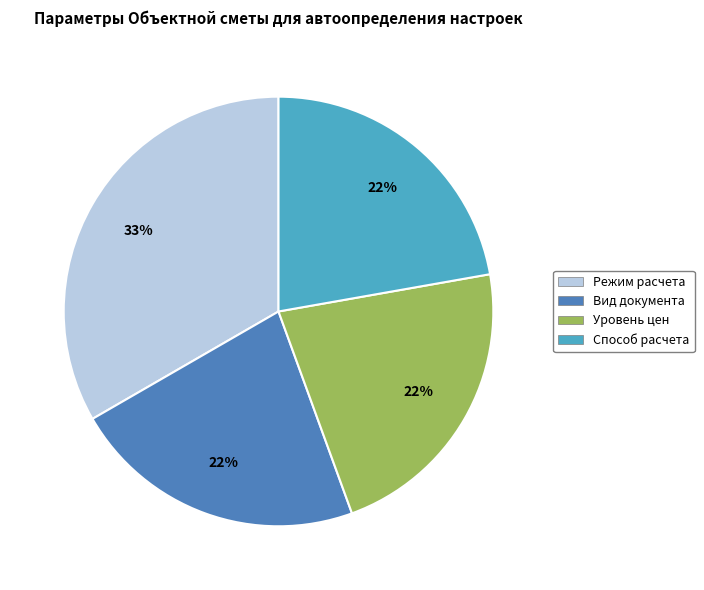

To the nearest percent, what is the average slice percentage?

25%